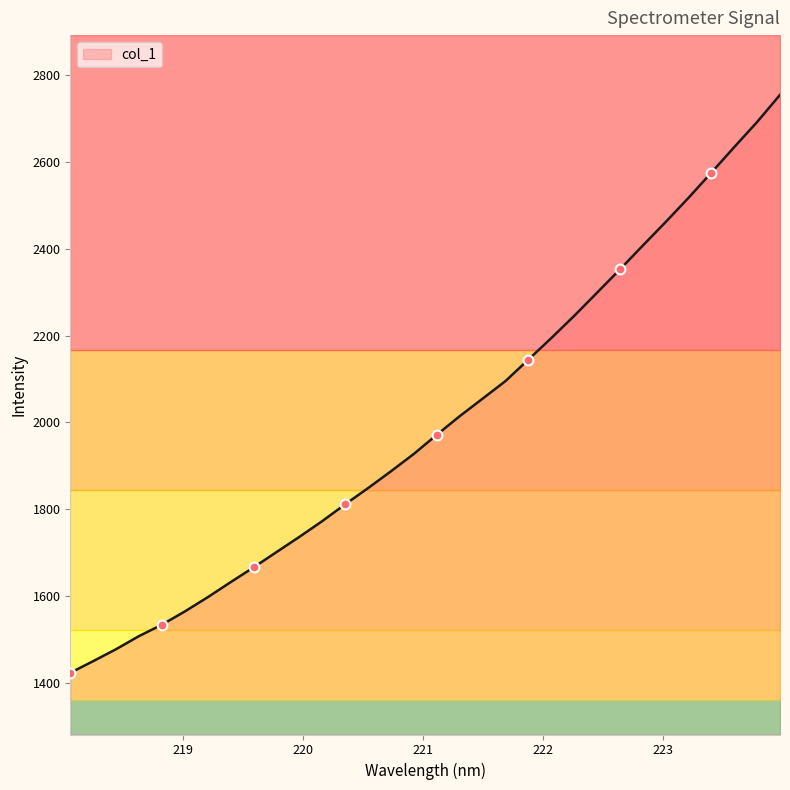

What is the change in value from 219.3979 to 221.3083?

+382.6